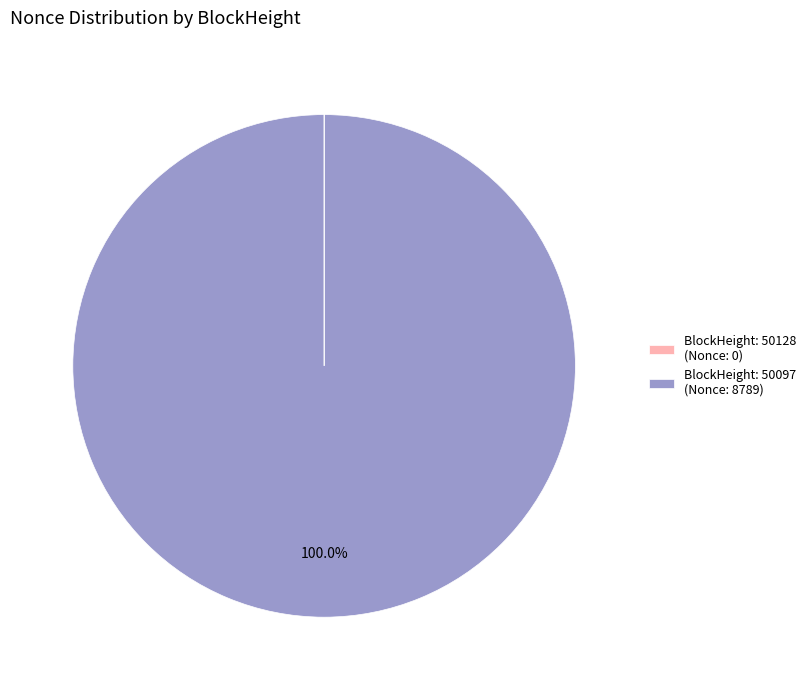

Is there any slice that represents more than half of the pie?

Yes